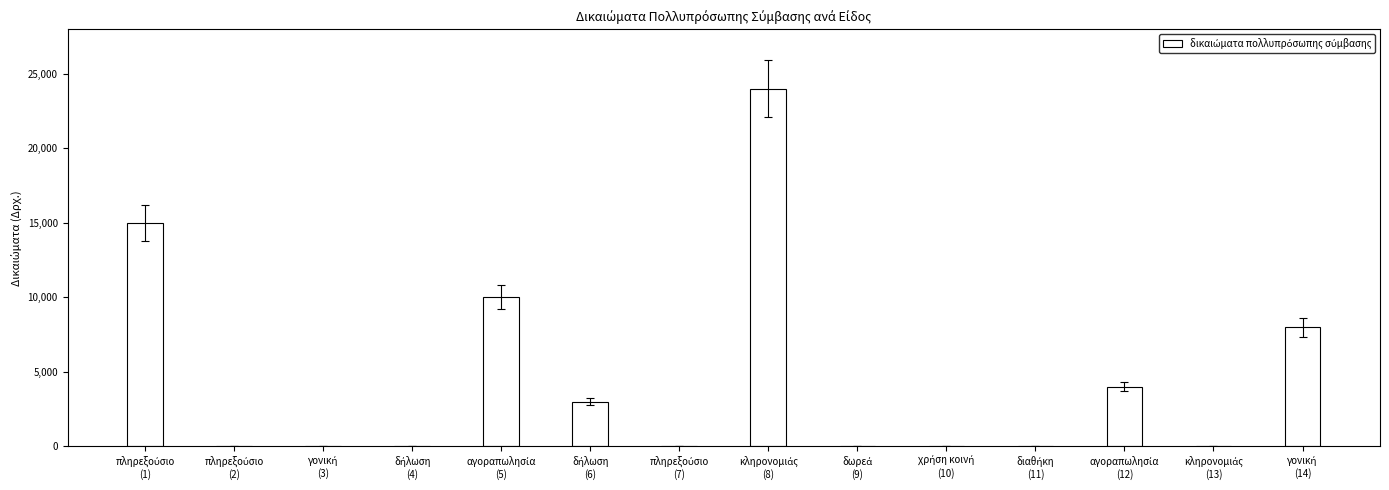

Reading left to right, what are all the values shown in this chart?

15000	0	0	0	10000	3000	0	24000	0	0	0	4000	0	8000